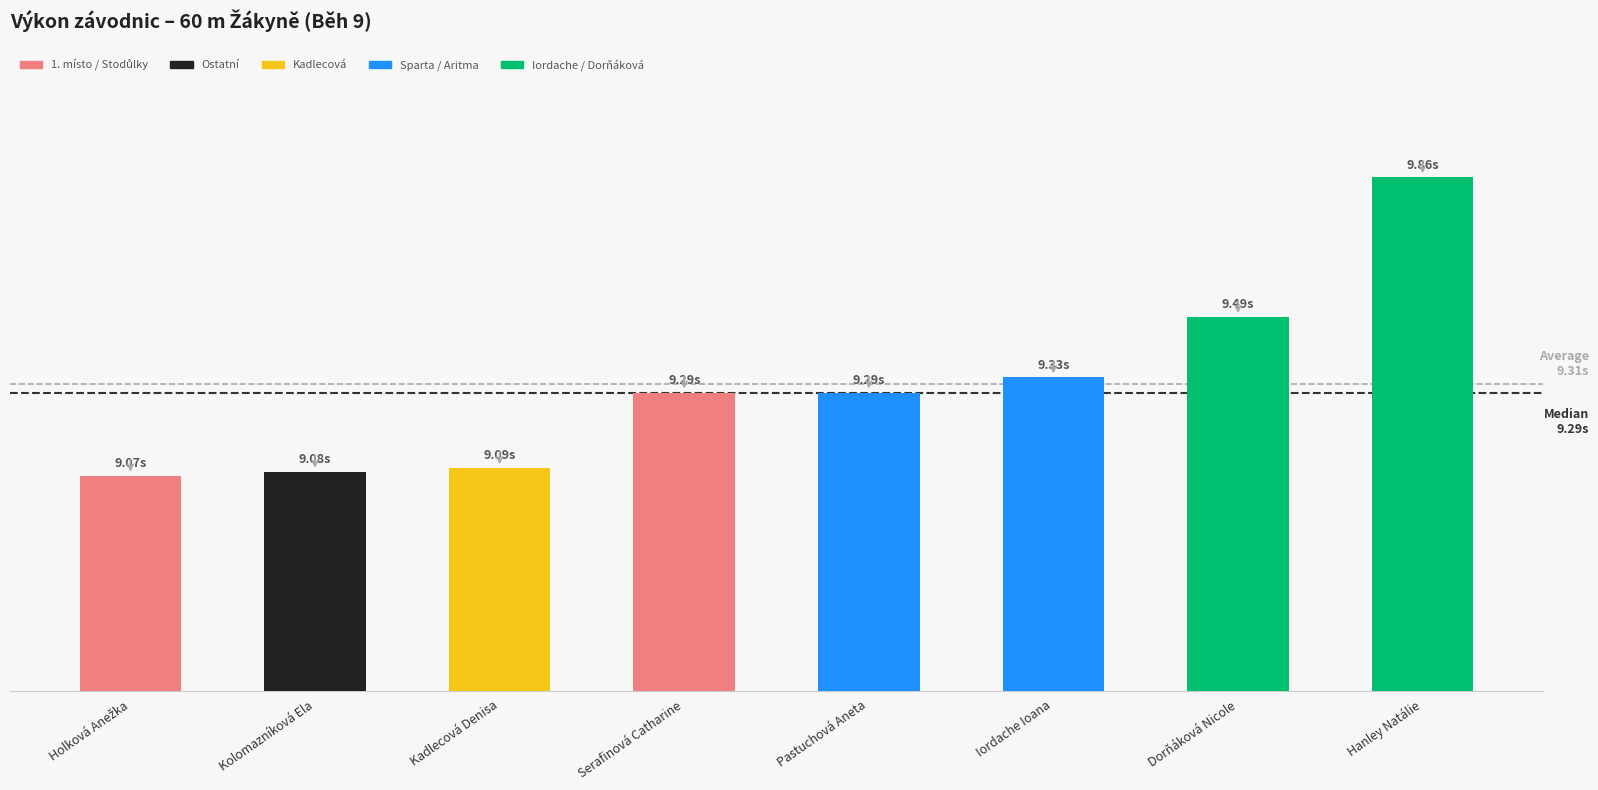

Between Holková Anežka and Hanley Natálie, which is larger?

Hanley Natálie